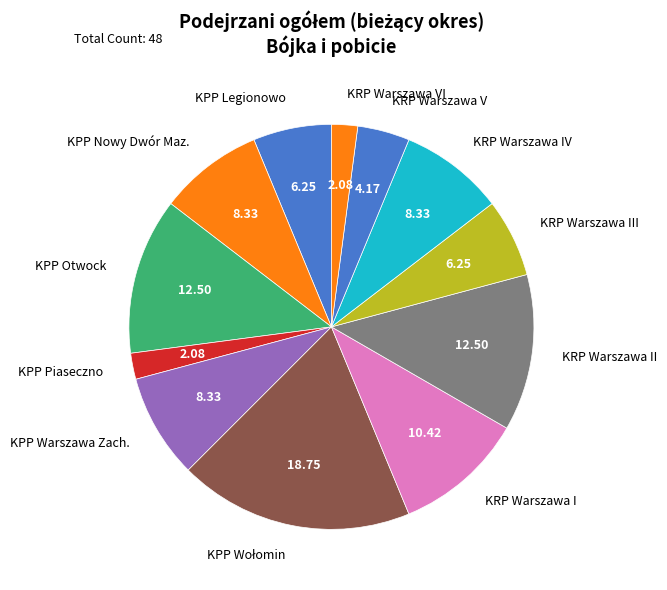

Does KRP Warszawa III represent more than half of the total?

No